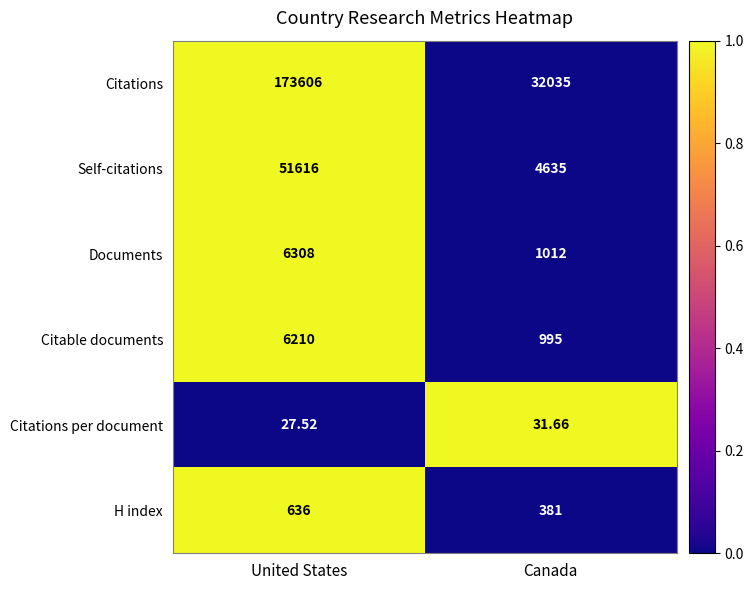

What is the spread (max minus min) of values at Canada?

32003.3